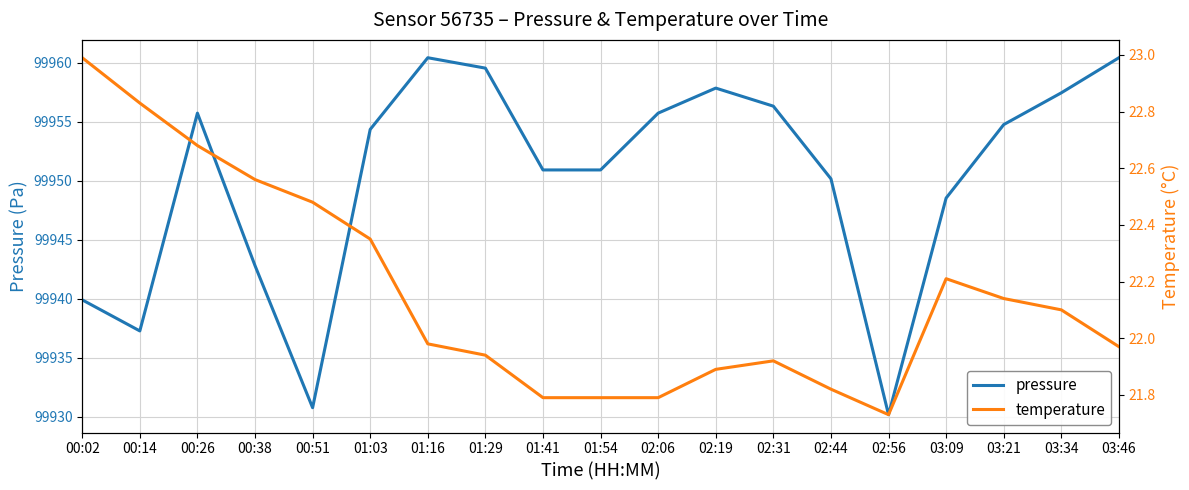

What is the greatest value displayed?

99960.4